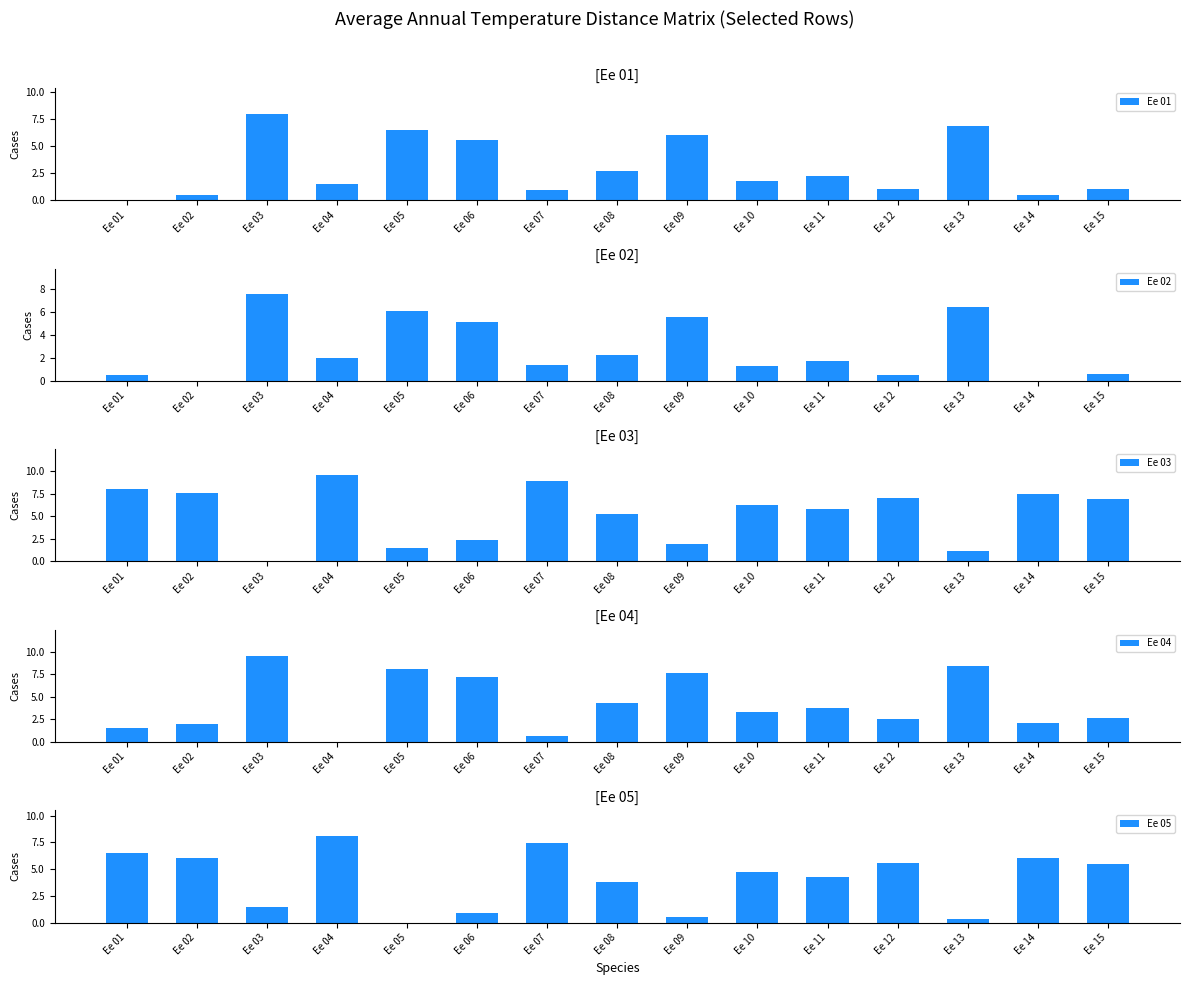

Rank the categories by Ee 01 value from lowest to highest.

Ee 01, Ee 02, Ee 14, Ee 07, Ee 12, Ee 15, Ee 04, Ee 10, Ee 11, Ee 08, Ee 06, Ee 09, Ee 05, Ee 13, Ee 03